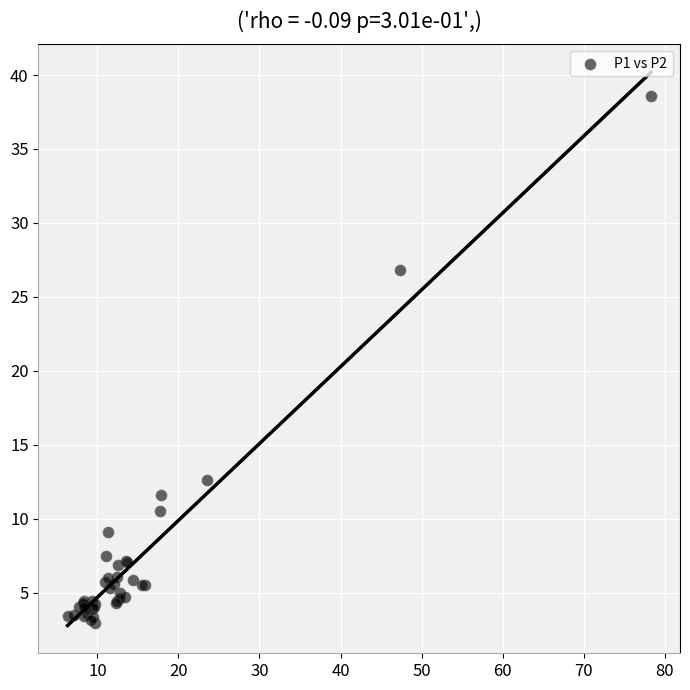

What Y value in the scatter plot is closest to 20?

26.8